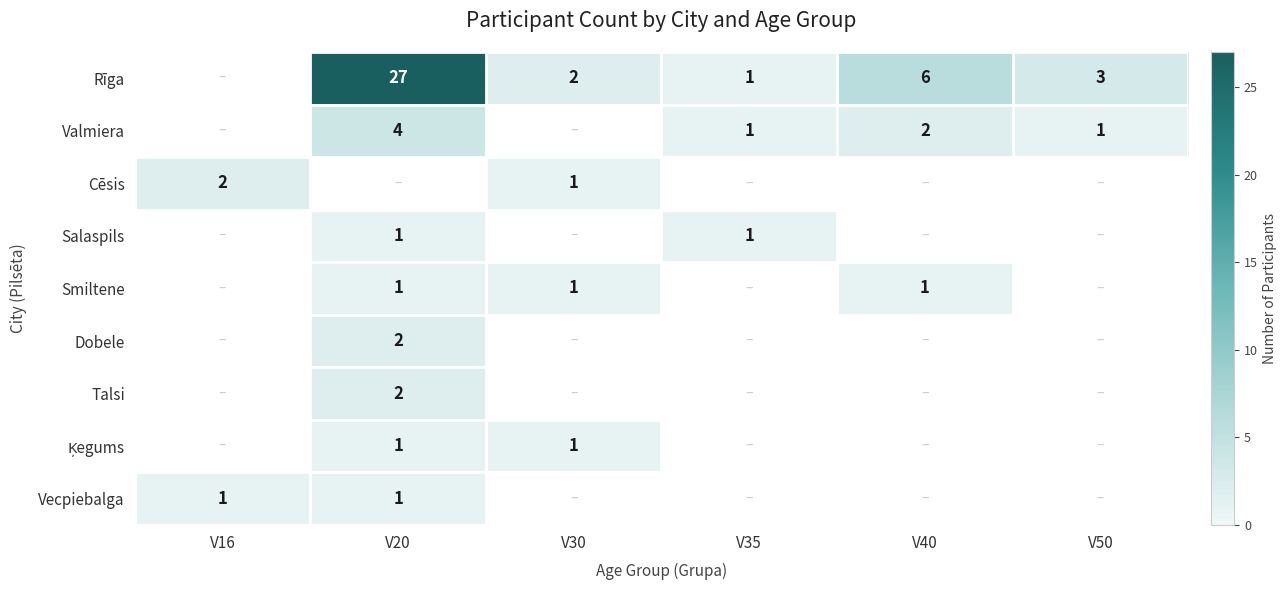

What is the sum of the Rīga values at V30 and V50?

5